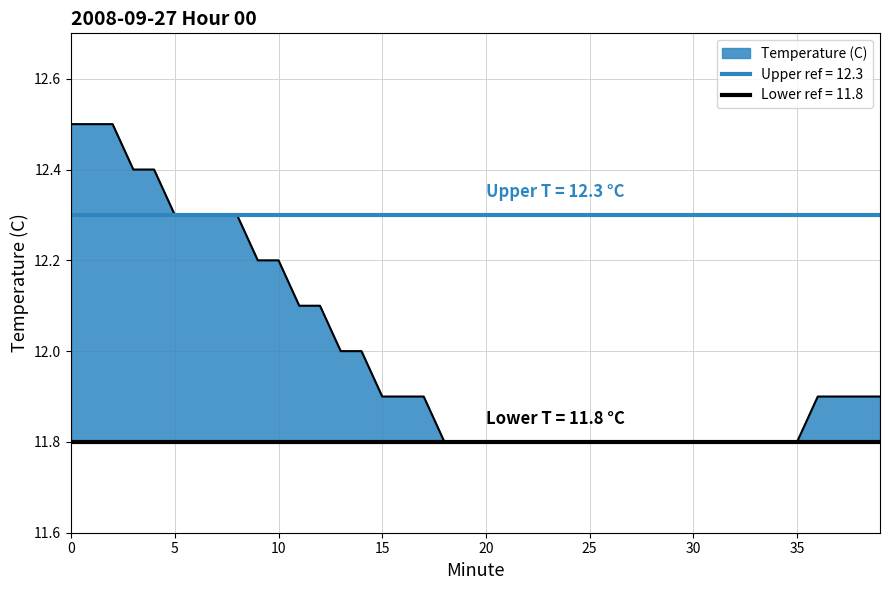

Between 10 and 8, which is larger?

8